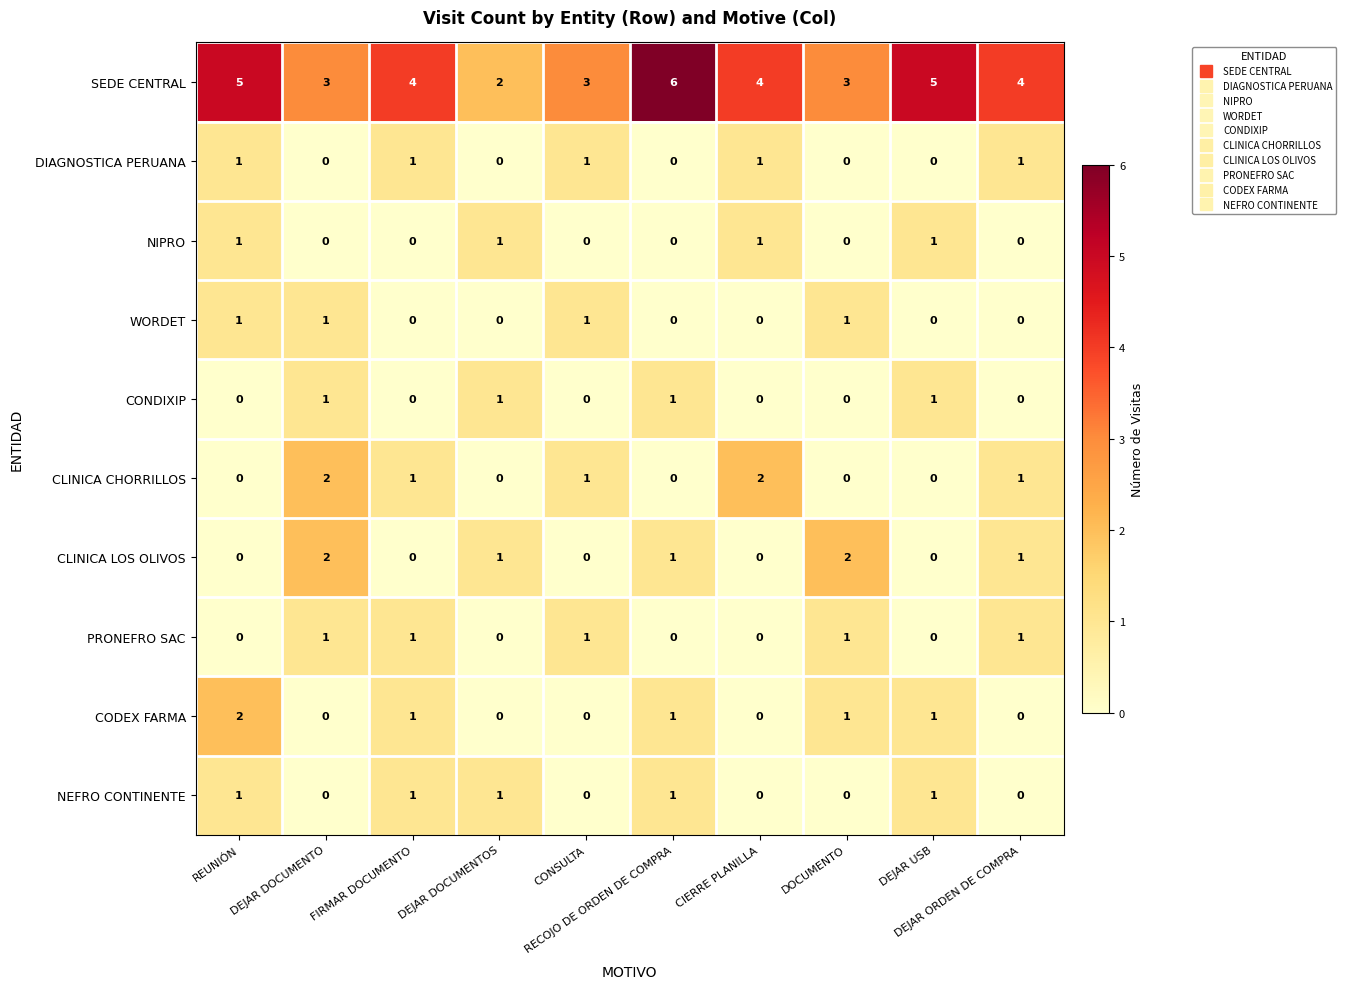

At how many categories does at least one series exceed 1?

10